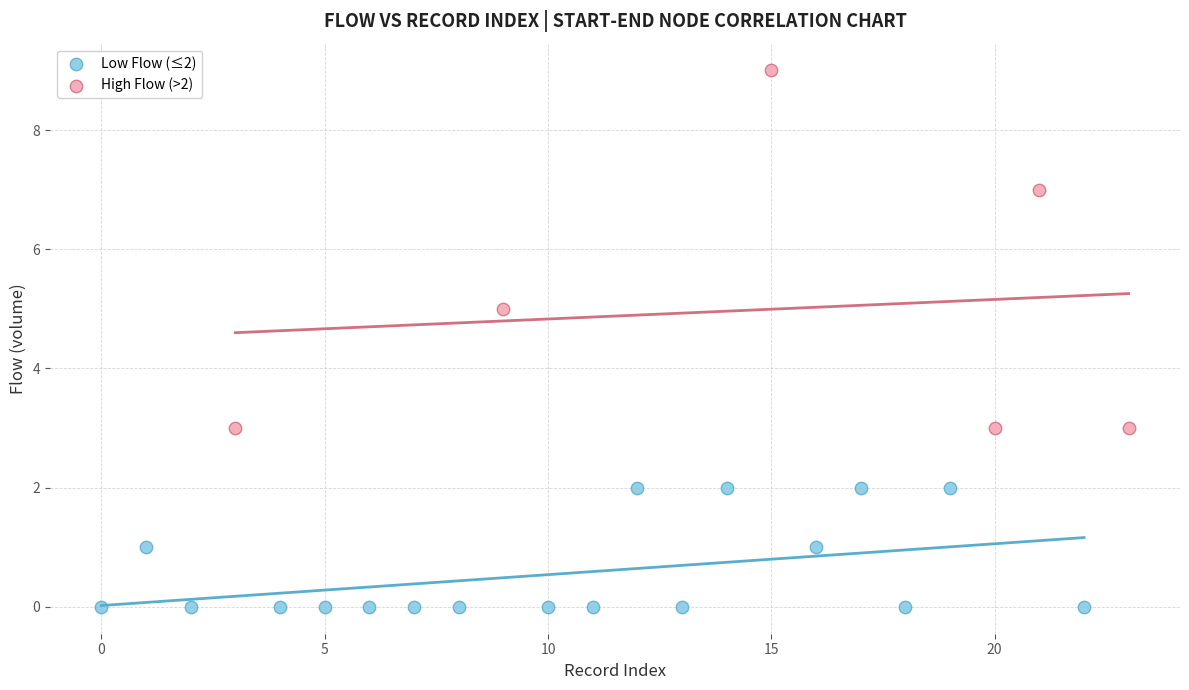

Which series reaches the maximum Y coordinate?

High Flow (>2)